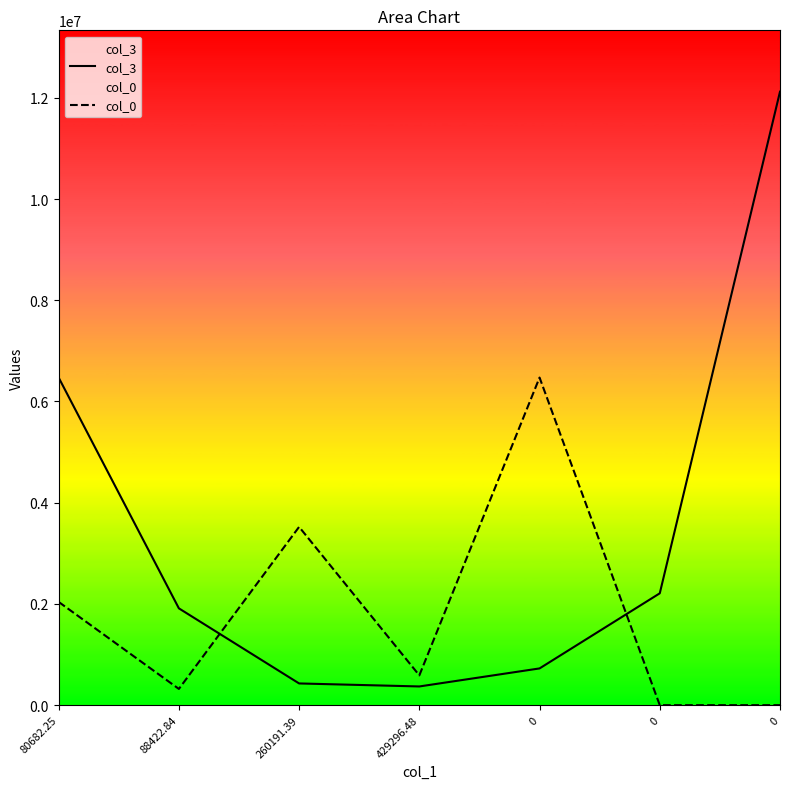

What is the difference between the col_0 values at 260191.39 and 0?

3522523.7